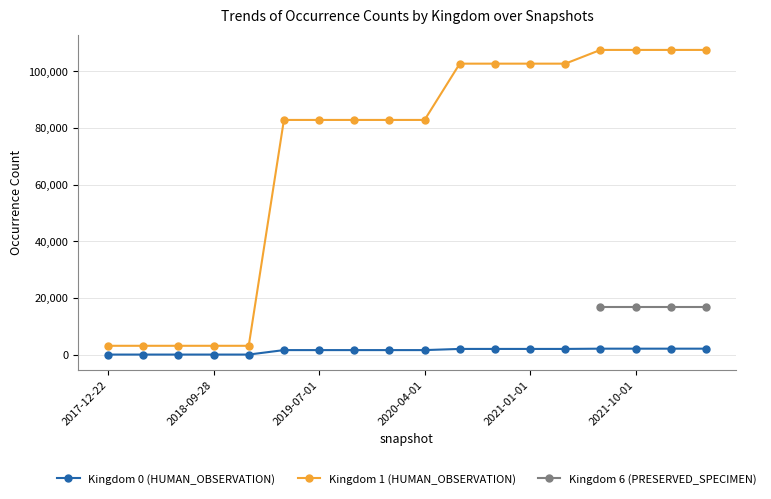

How many data points does each series have?

18